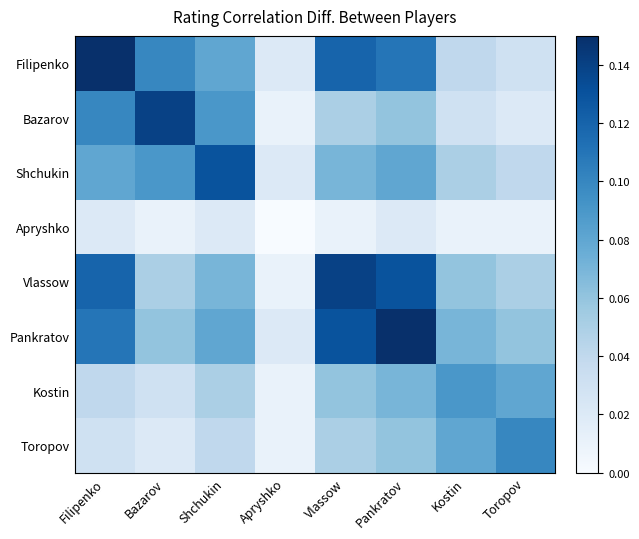

Reading left to right, list all the values displayed in this chart.

Filipenko: Filipenko=0.1	Bazarov=0.1	Shchukin=0.1	Apryshko=0.0	Vlassow=0.1	Pankratov=0.1	Kostin=0.0	Toropov=0.0
Bazarov: Filipenko=0.1	Bazarov=0.1	Shchukin=0.1	Apryshko=0.0	Vlassow=0.1	Pankratov=0.1	Kostin=0.0	Toropov=0.0
Shchukin: Filipenko=0.1	Bazarov=0.1	Shchukin=0.1	Apryshko=0.0	Vlassow=0.1	Pankratov=0.1	Kostin=0.1	Toropov=0.0
Apryshko: Filipenko=0.0	Bazarov=0.0	Shchukin=0.0	Apryshko=0.0	Vlassow=0.0	Pankratov=0.0	Kostin=0.0	Toropov=0.0
Vlassow: Filipenko=0.1	Bazarov=0.1	Shchukin=0.1	Apryshko=0.0	Vlassow=0.1	Pankratov=0.1	Kostin=0.1	Toropov=0.1
Pankratov: Filipenko=0.1	Bazarov=0.1	Shchukin=0.1	Apryshko=0.0	Vlassow=0.1	Pankratov=0.1	Kostin=0.1	Toropov=0.1
Kostin: Filipenko=0.0	Bazarov=0.0	Shchukin=0.1	Apryshko=0.0	Vlassow=0.1	Pankratov=0.1	Kostin=0.1	Toropov=0.1
Toropov: Filipenko=0.0	Bazarov=0.0	Shchukin=0.0	Apryshko=0.0	Vlassow=0.1	Pankratov=0.1	Kostin=0.1	Toropov=0.1